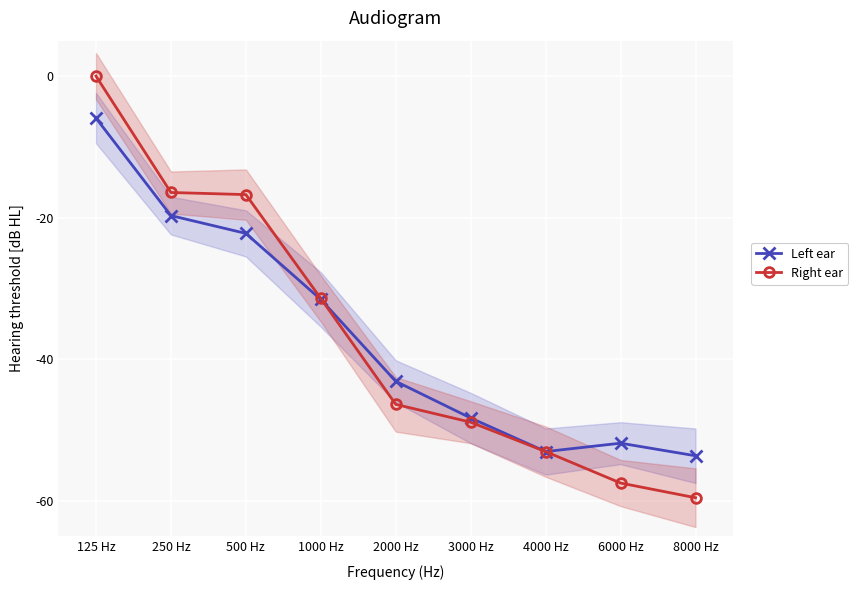

What is the approximate value of Left ear at 8000 Hz?

-53.6